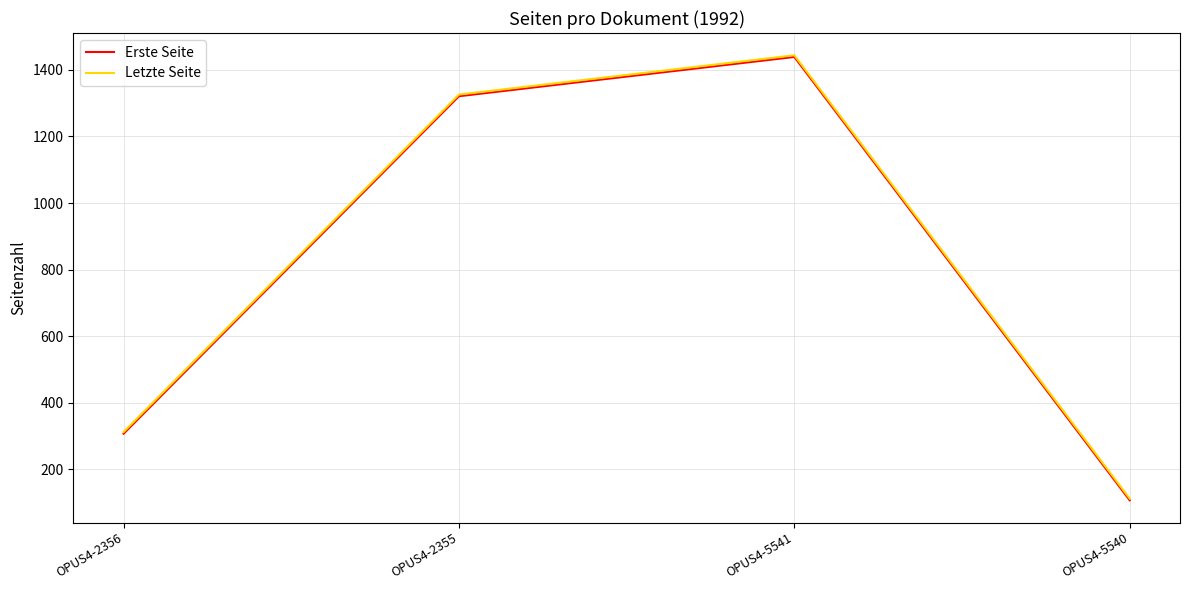

What is the approximate value of Erste Seite at OPUS4-5541, to the nearest 100?

1400